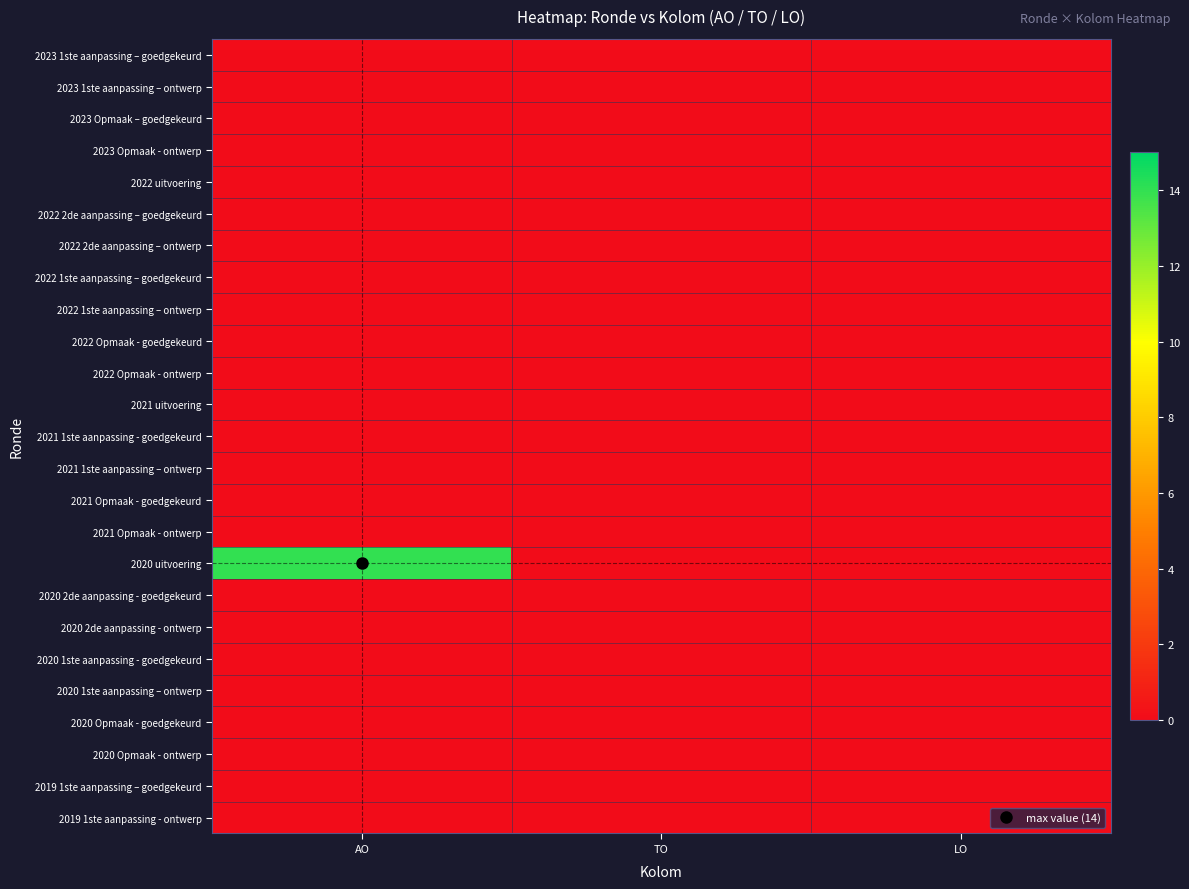

What is the maximum value shown in the chart?

14